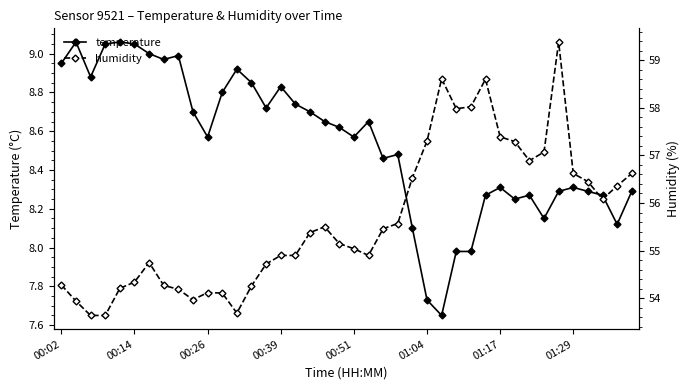

True or false: temperature has more than 1 interior local peaks.

True